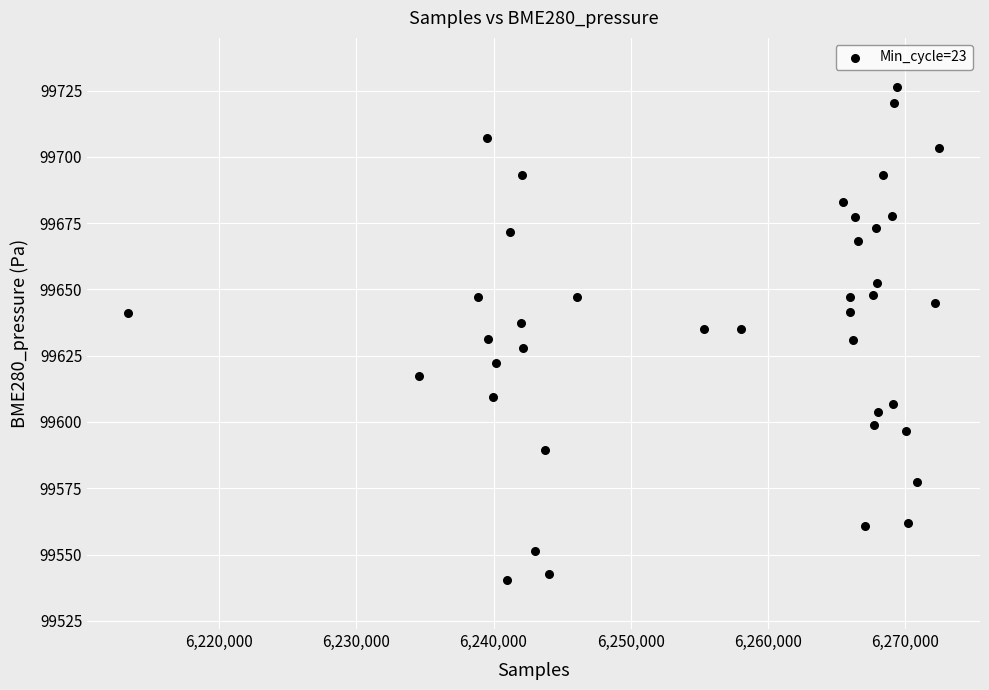

What is the range of X values (max minus min)?

59117.0